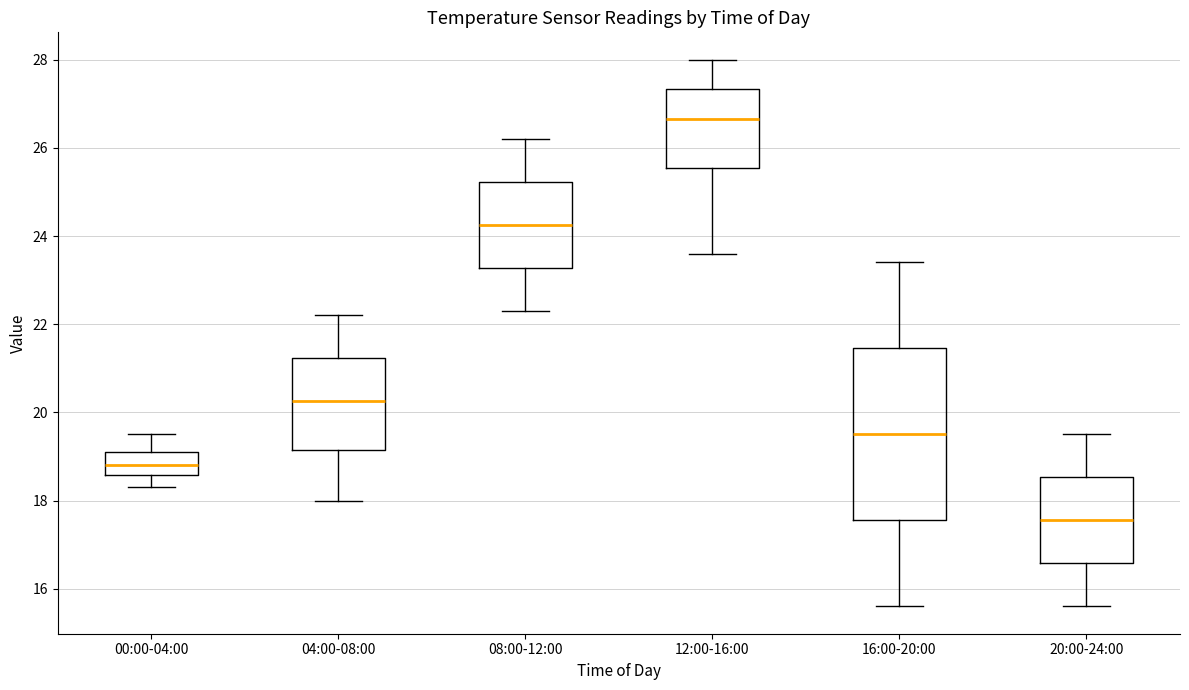

Comparing the boxes themselves (not the whiskers), which one is the tallest?

16:00-20:00